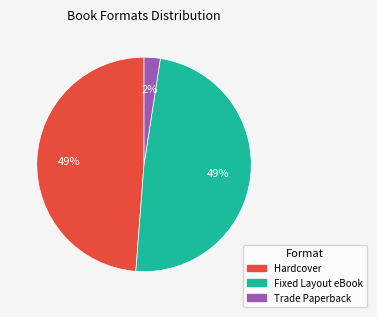

Is it true that Hardcover is 54% of the pie?

False